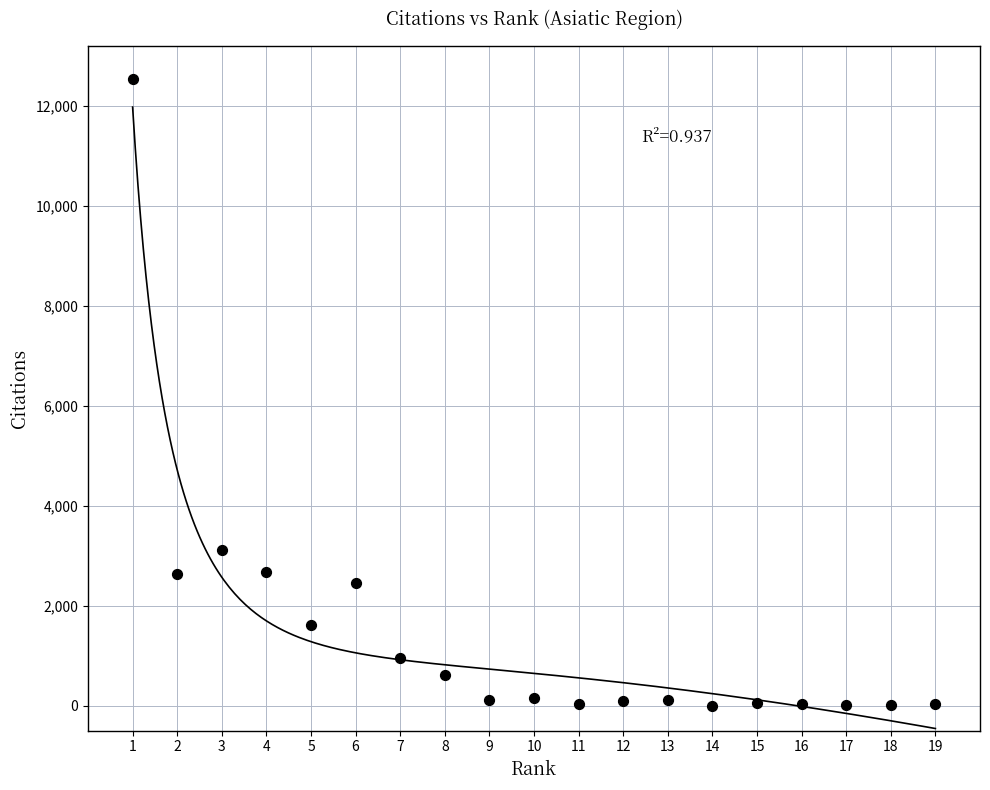

What is the range of Y values (max minus min)?

12528